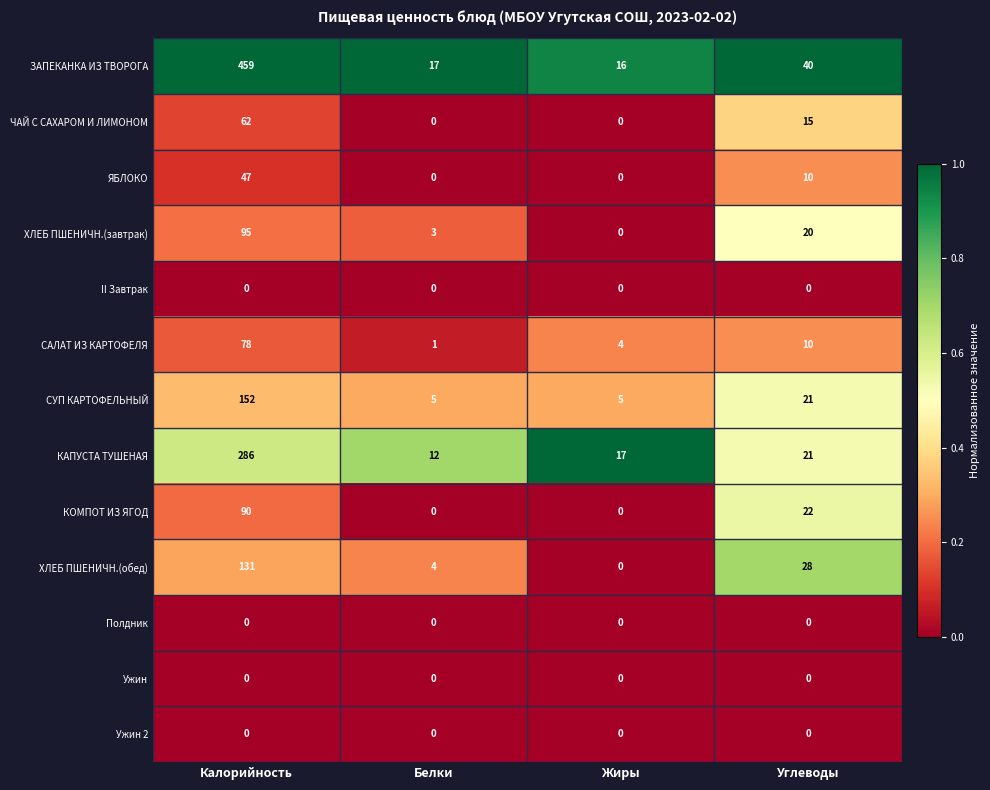

Count the number of categories in the chart.

4